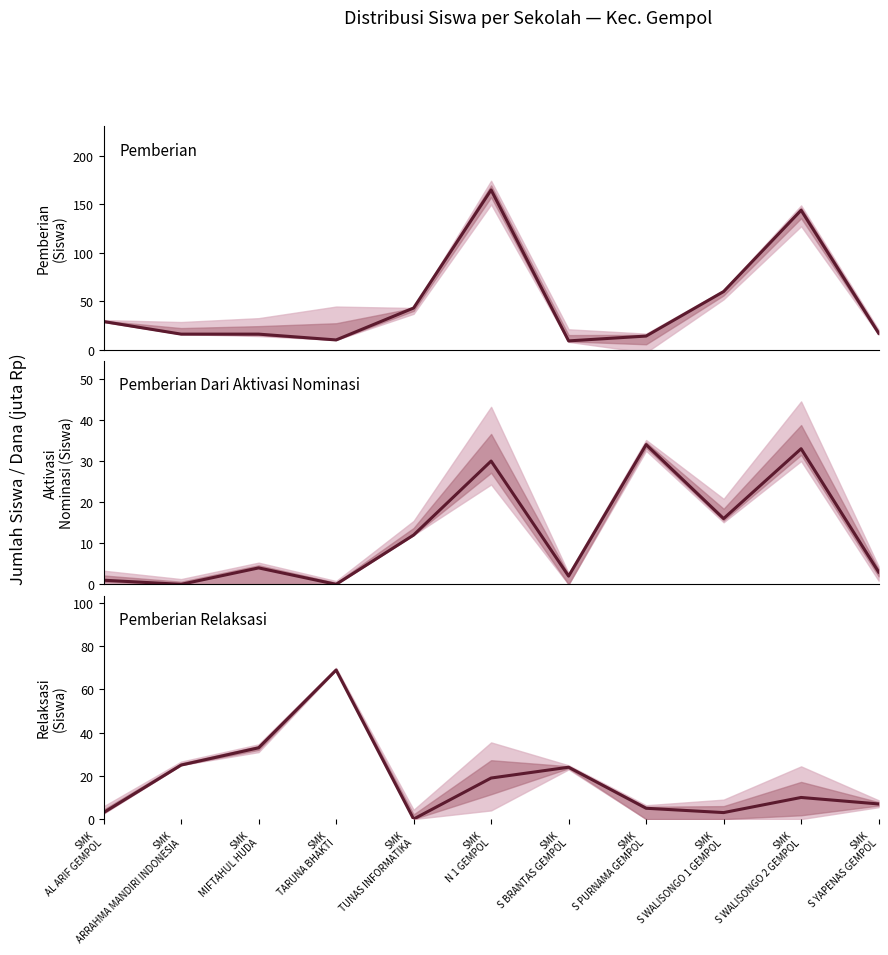

Which series has the largest total across all categories?

Pemberian